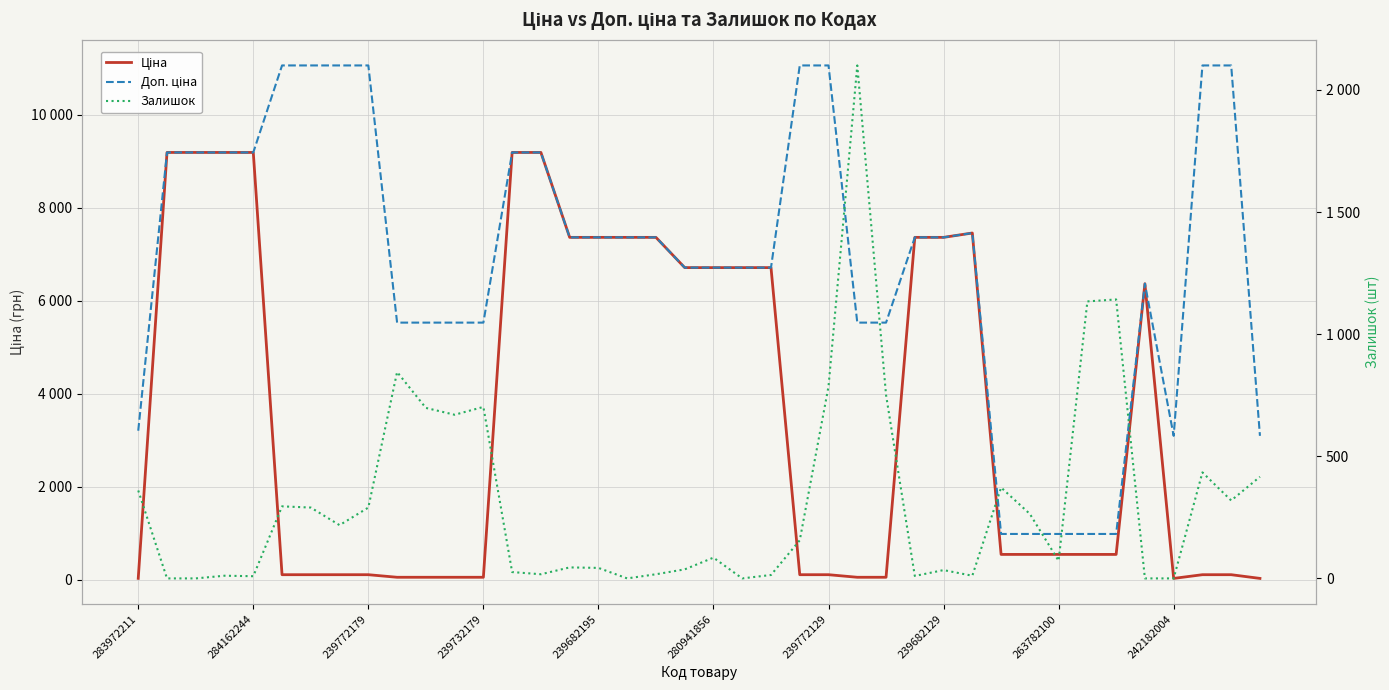

What is the sum of the Залишок values at 22 and 239772179?

14.0